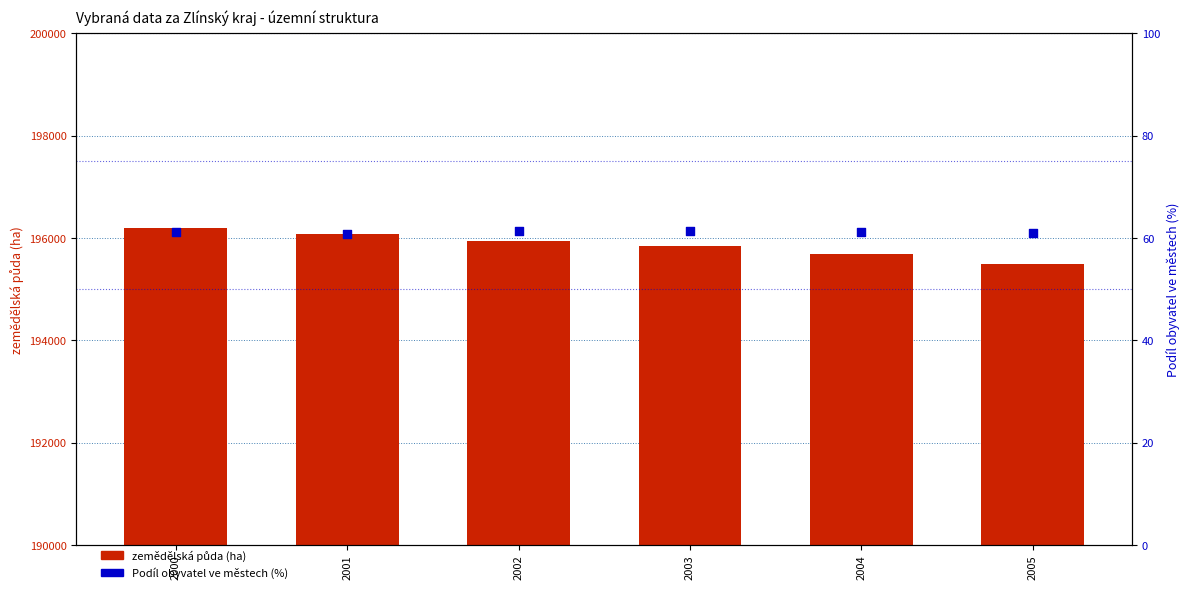

Which series contains the highest Y value?

zemědělská půda